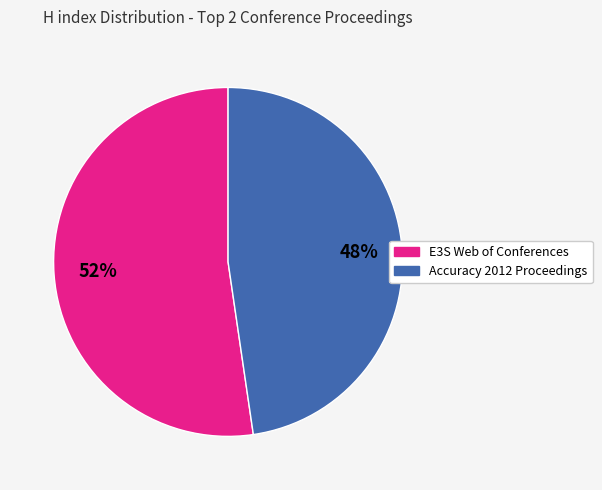

Rank the categories by value from highest to lowest.

E3S Web of Conferences, Accuracy 2012 Proceedings